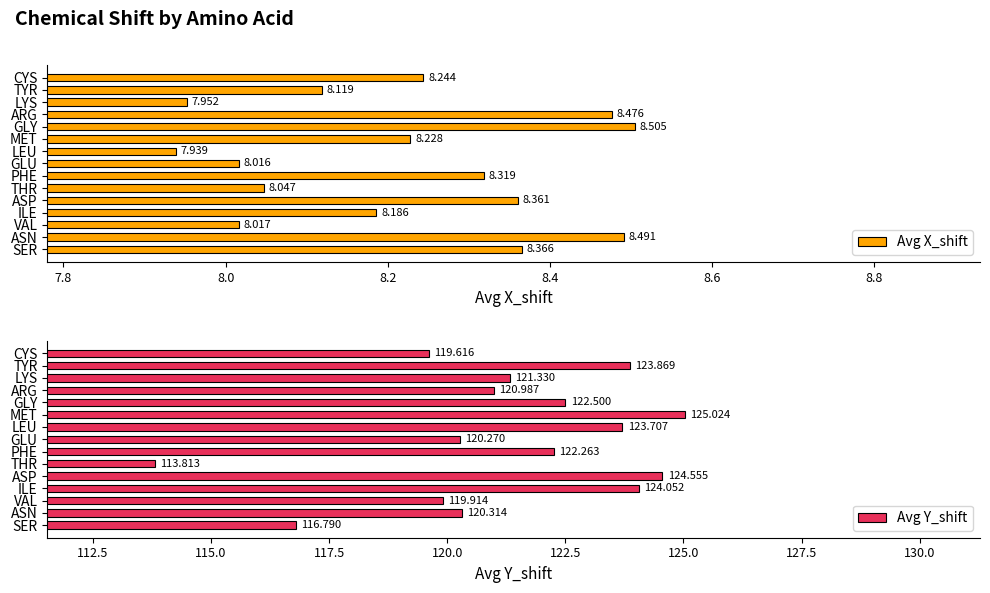

What are all the series names shown in the legend?

Avg X_shift, Avg Y_shift